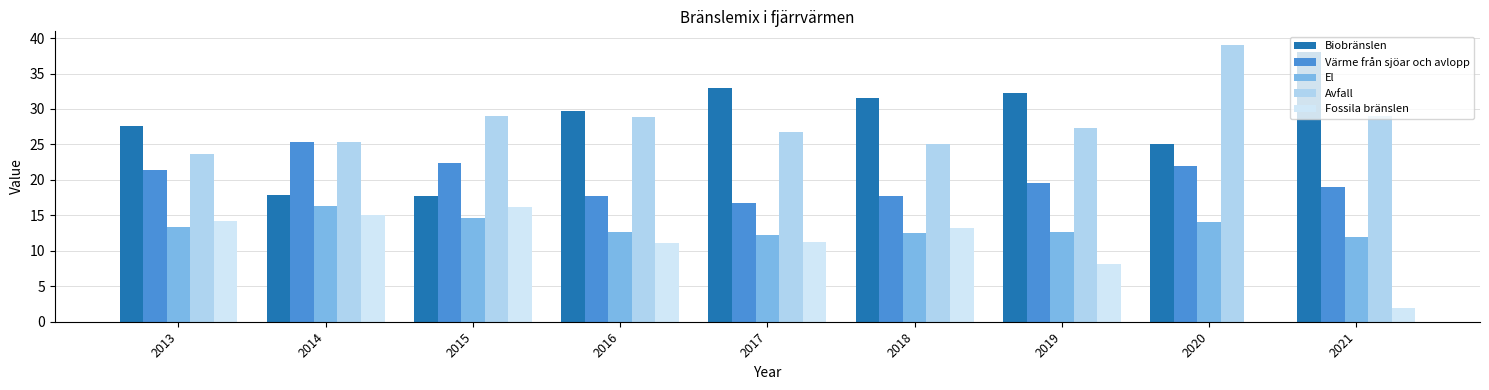

Read the Värme från sjöar och avlopp value at 2017.

16.7